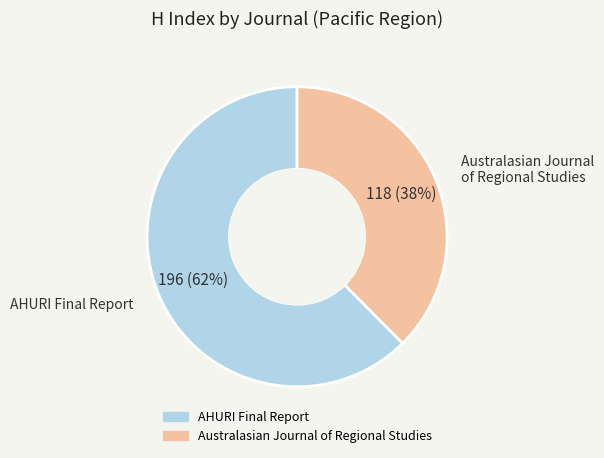

How many segments does this pie chart have?

2